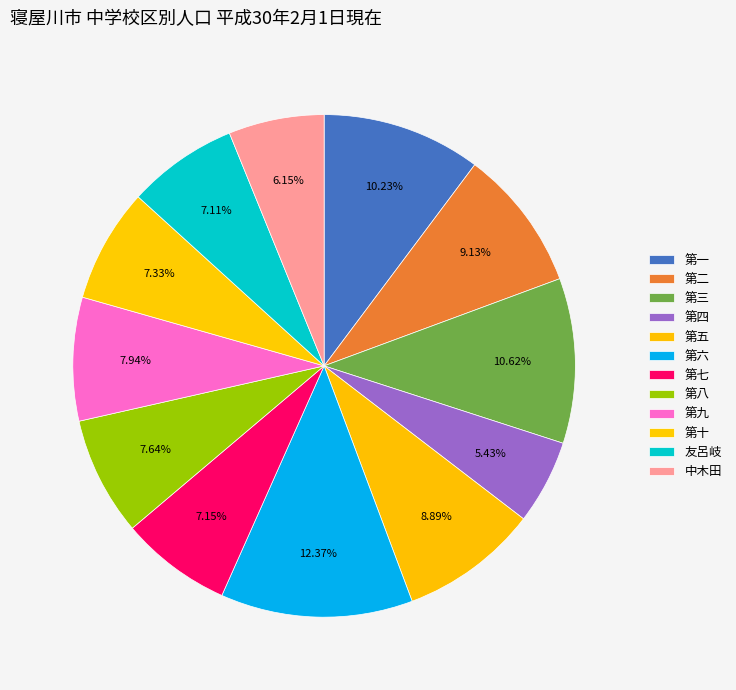

What is the change in value from 第十 to 友呂岐?

-534